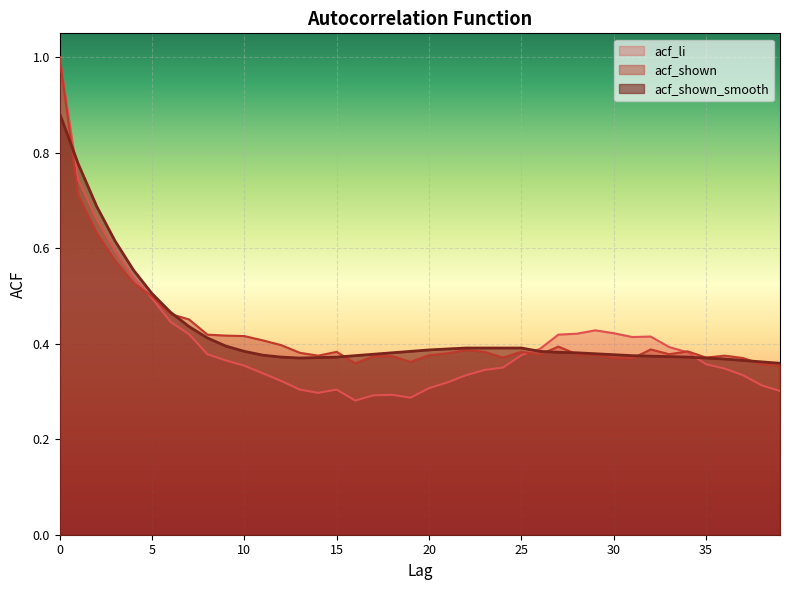

At 3, list the series in order from largest to smallest.

acf_shown_smooth, acf_li, acf_shown